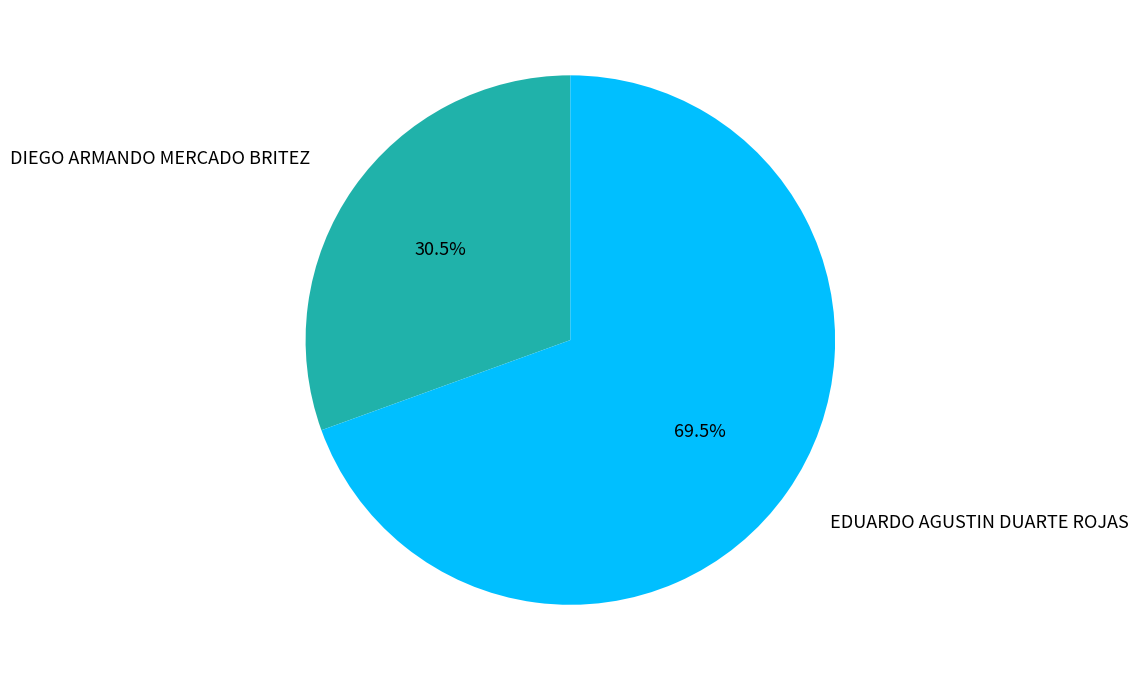

To the nearest percent, what is the difference between the largest and smallest slice percentages?

39%